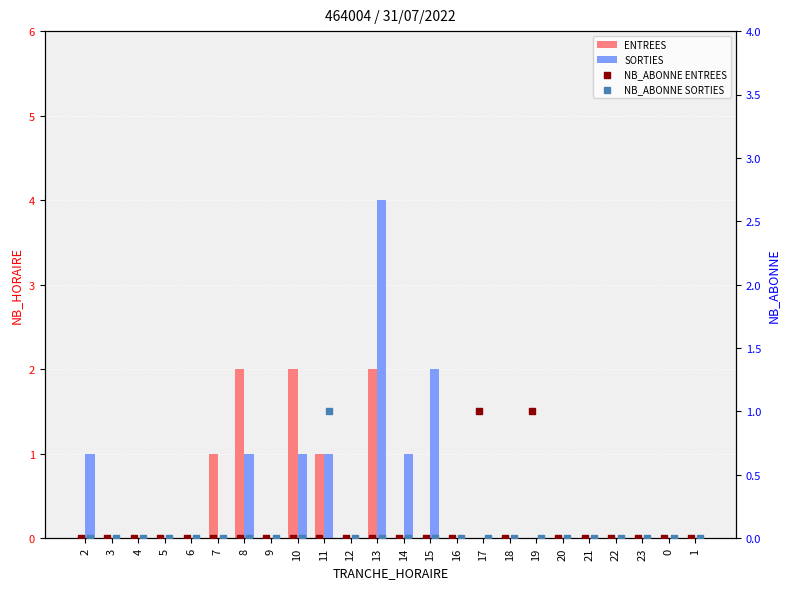

What is the total value across all series at 7?

1